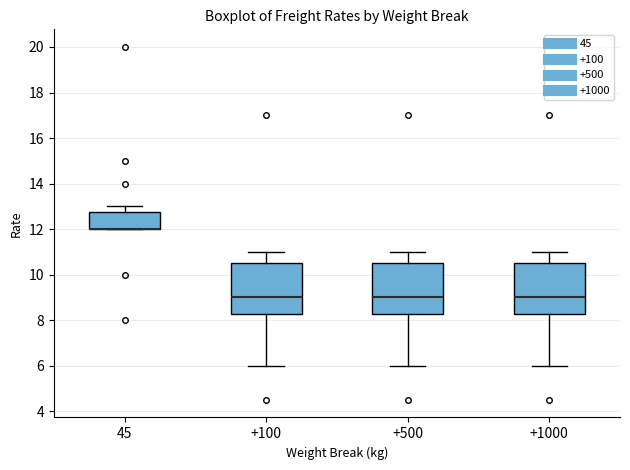

Reading left to right, transcribe this box plot: for each box, give where its median line is, the range the box spans, and where its two whiskers end, as read against the y-axis. The values are not printed on the chart, so give them approximately, as read against the axis.

45: median 12.0 (drawn on the box's lower edge), box 12.0 to 12.8, whiskers 12.0 to 13.0
+100: median 9.0, box 8.2 to 10.6, whiskers 6.0 to 11.0
+500: median 9.0, box 8.2 to 10.6, whiskers 6.0 to 11.0
+1000: median 9.0, box 8.2 to 10.6, whiskers 6.0 to 11.0